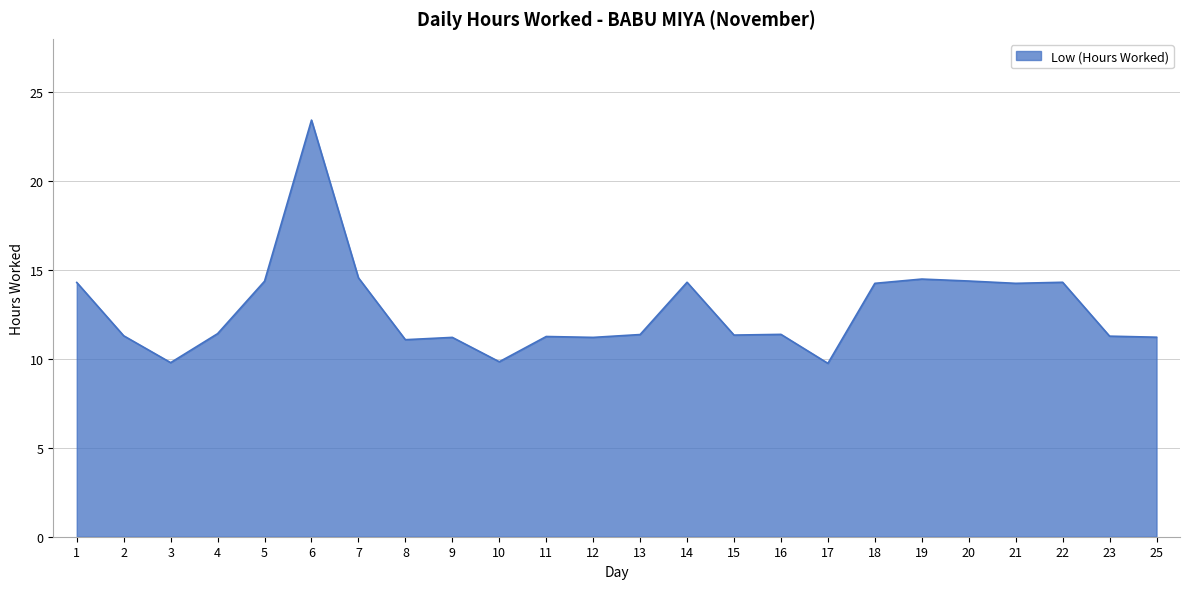

What is the average value?

12.8